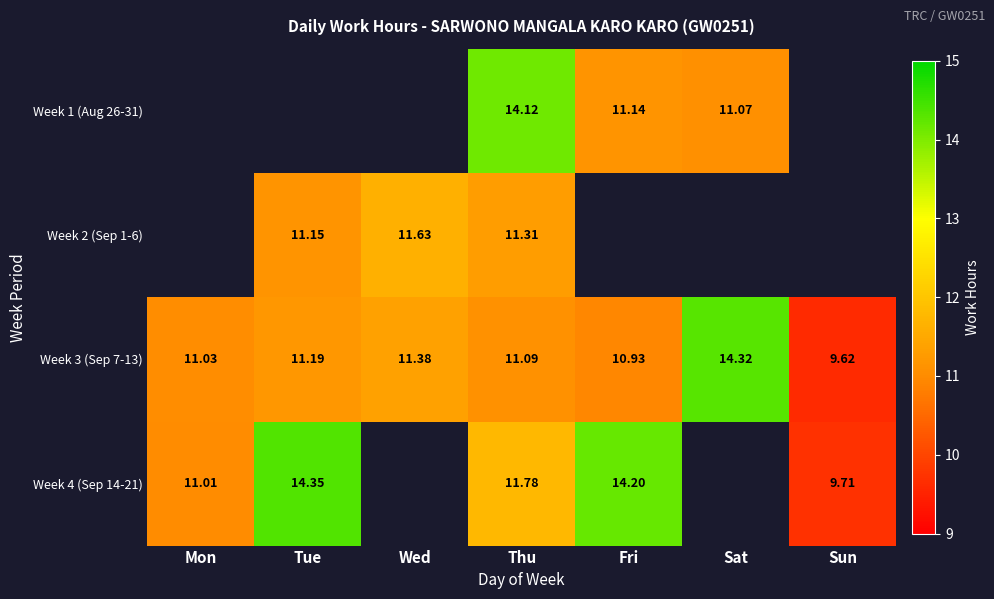

What is the sum of all Week 3 (Sep 7-13) values?

79.6